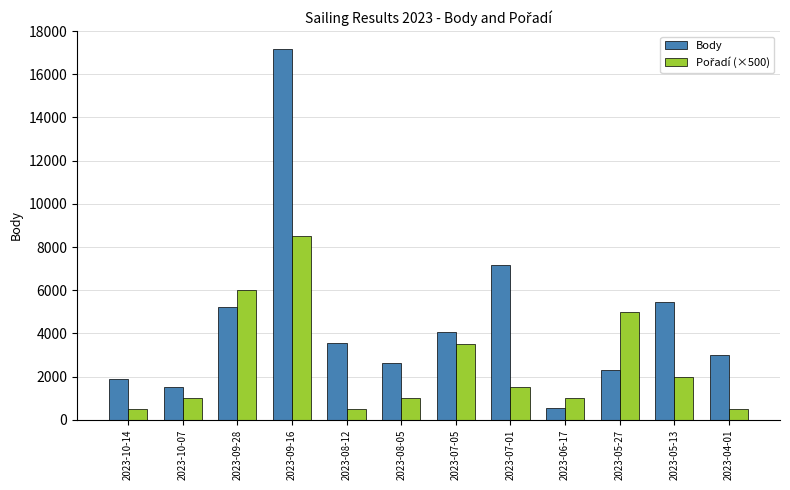

What is the maximum value shown in the chart?

17176